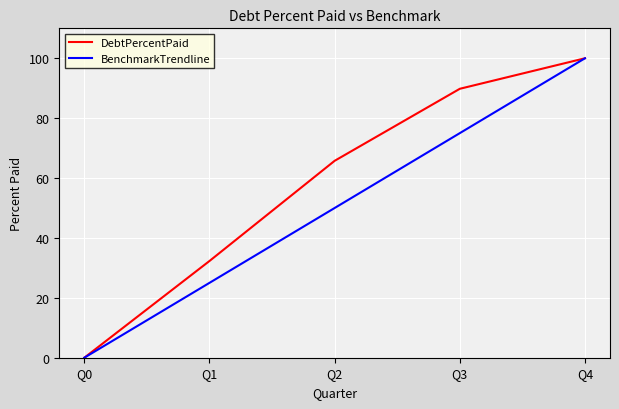

Reading left to right, what are all the values shown in this chart?

DebtPercentPaid: Q0=0.0	Q1=32.3	Q2=65.8	Q3=89.8	Q4=100.0
BenchmarkTrendline: Q0=0.0	Q1=25.0	Q2=50.0	Q3=75.0	Q4=100.0